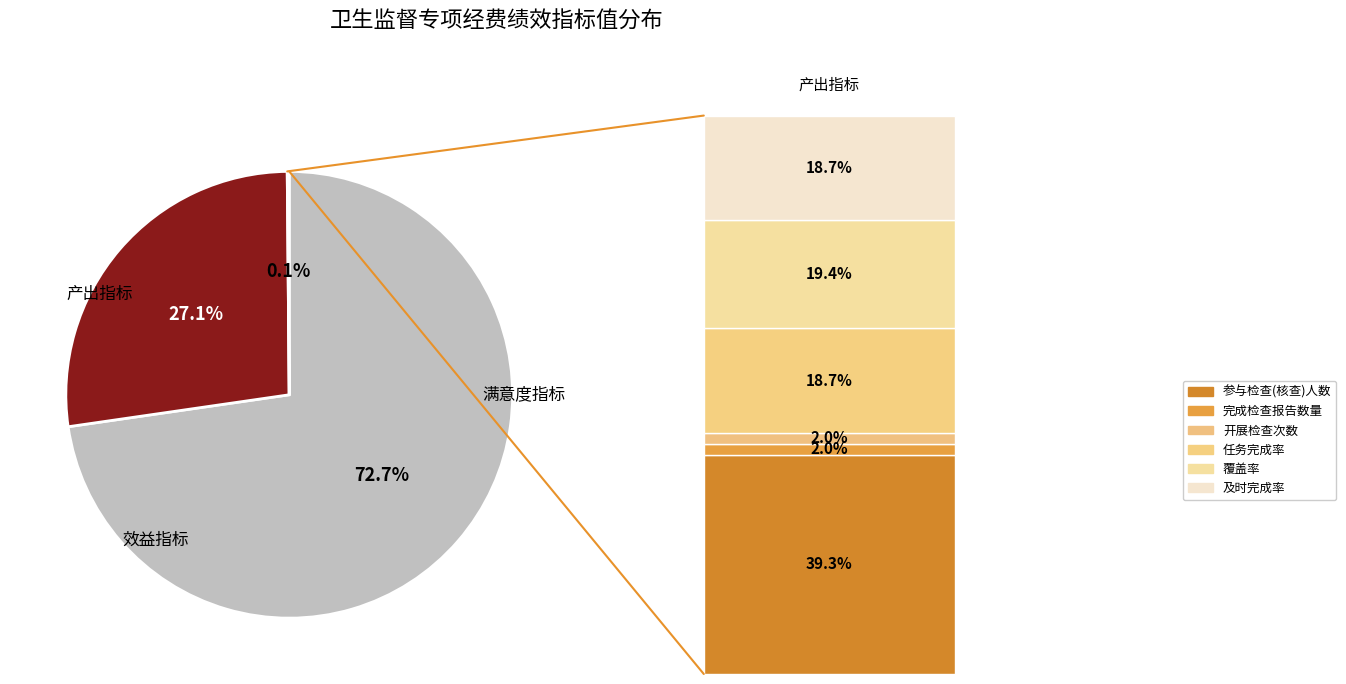

True or false: 检查（核查）人员被投诉次数 accounts for 6% of the total.

False